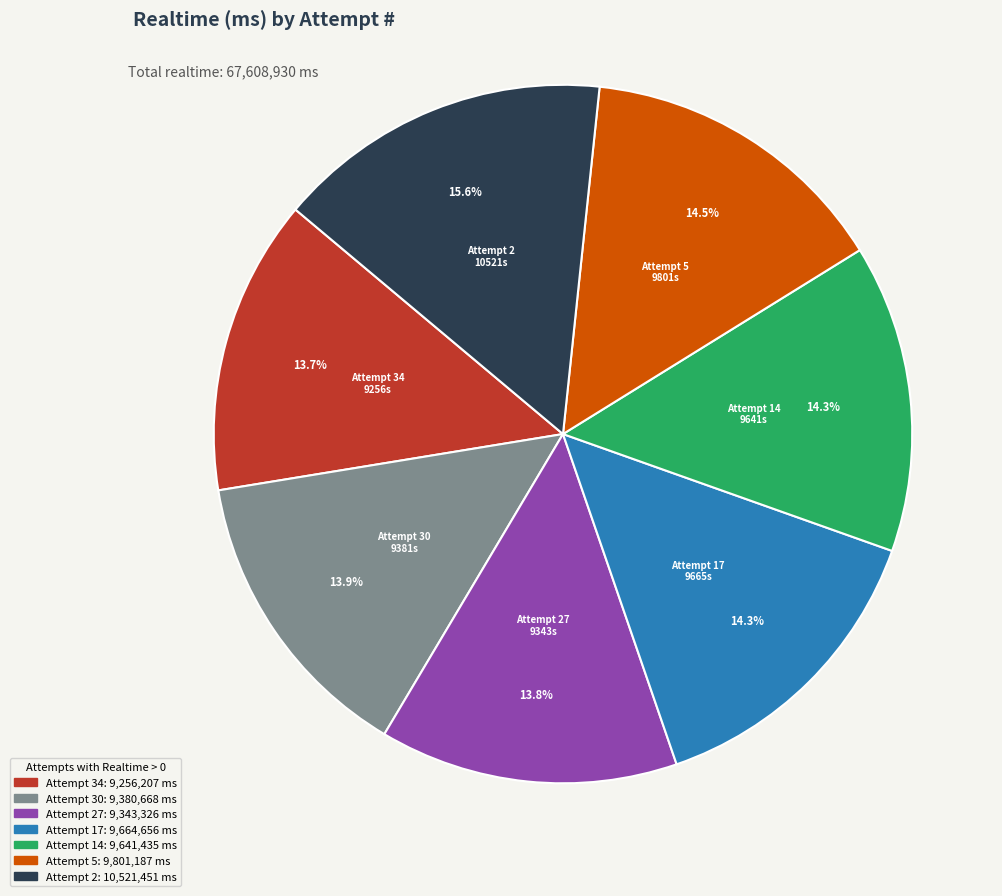

Does any single category account for the majority?

No